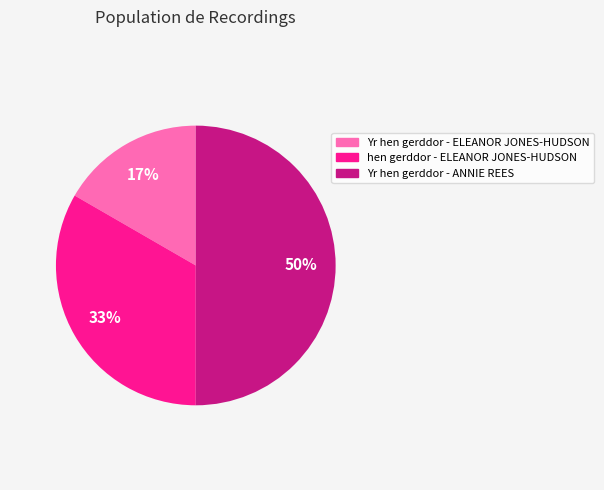

Do Yr hen gerddor - ANNIE REES and hen gerddor - ELEANOR JONES-HUDSON together represent more than half of the pie?

Yes